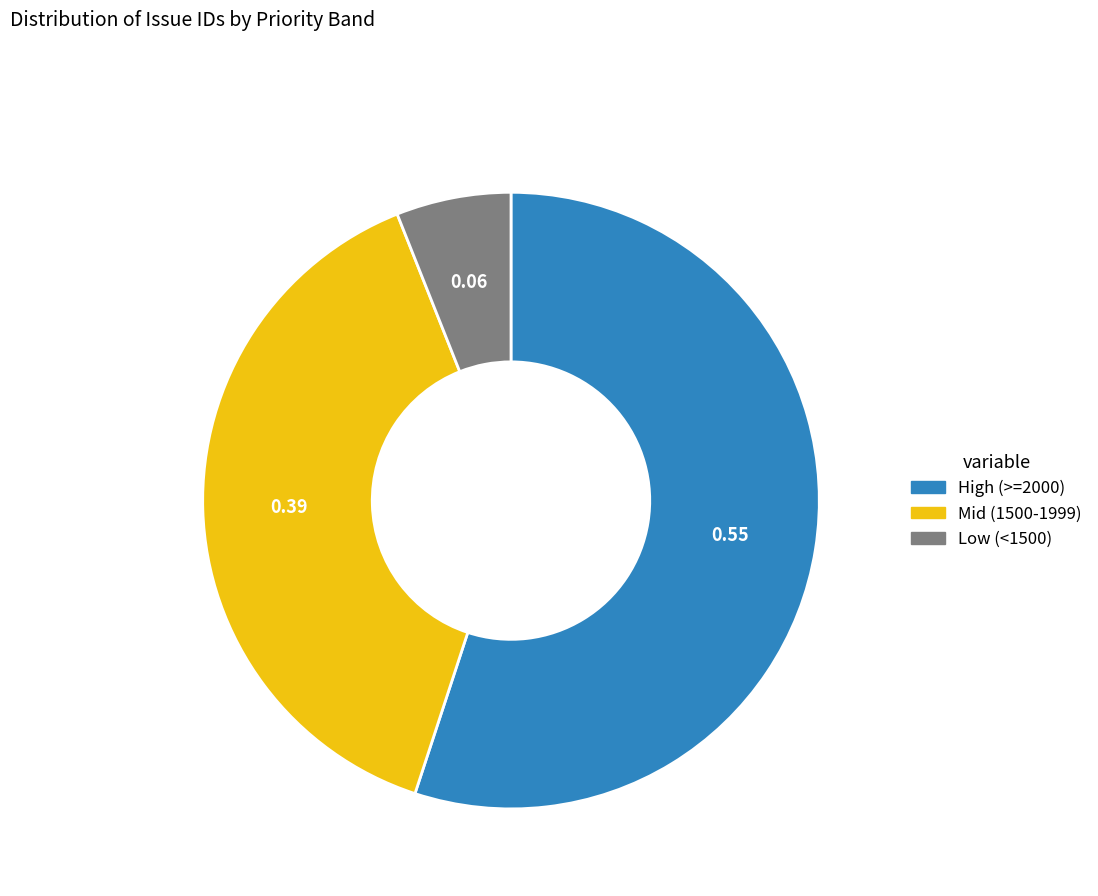

Do Low (<1500) and Mid (1500-1999) together represent more than half of the pie?

No